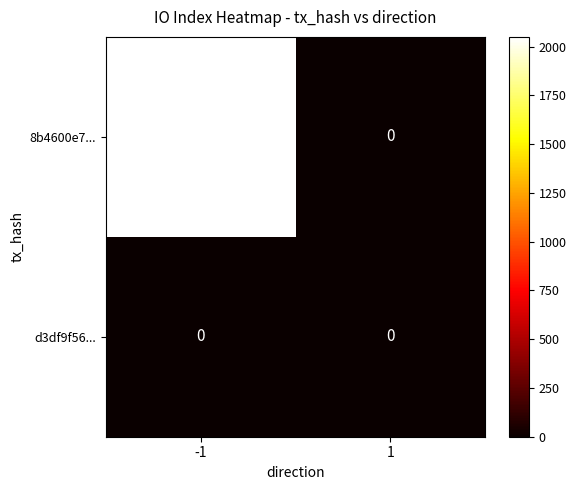

The value of 8b4600e7... at -1 is 2050. True or false?

True